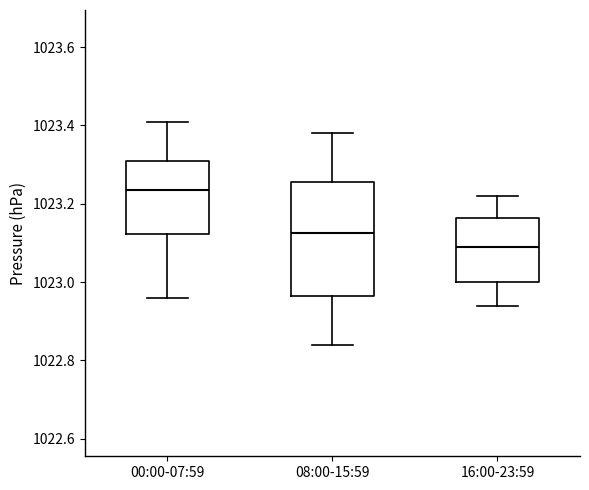

Where does the median line of the box for 08:00-15:59 sit on the y-axis? The values are not printed on the chart, so give them approximately, as read against the axis.

1023.12